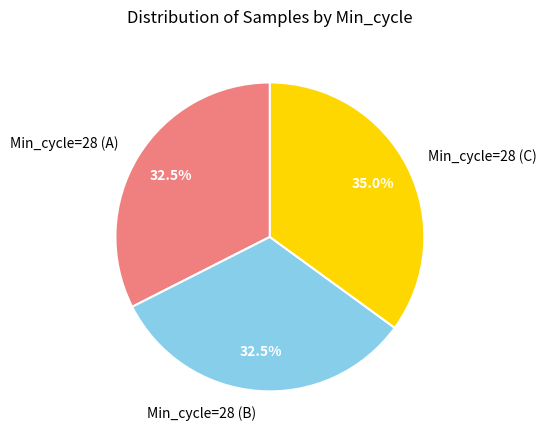

To the nearest percent, what is the average slice percentage?

33%